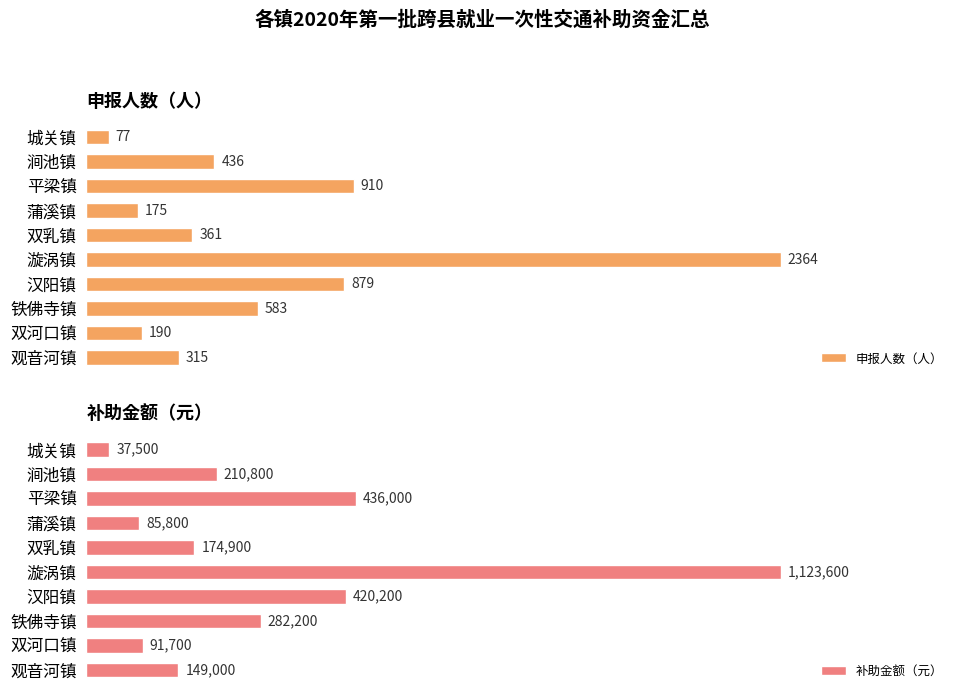

What are all the series names shown in the legend?

申报人数（人）, 补助金额（元）